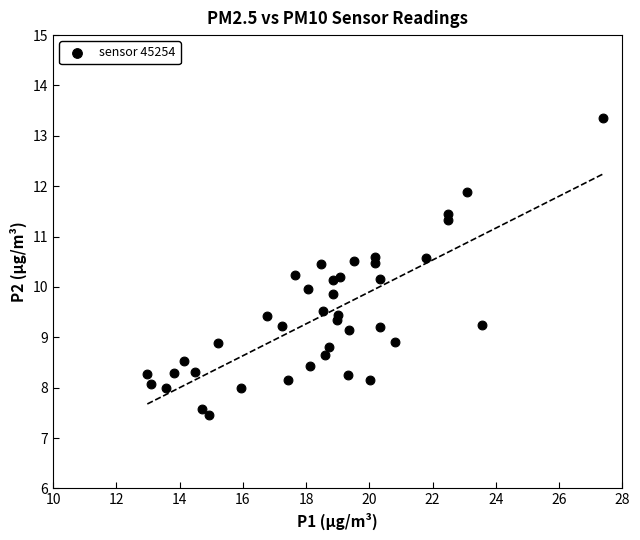

What is the range of Y values (max minus min)?

5.9